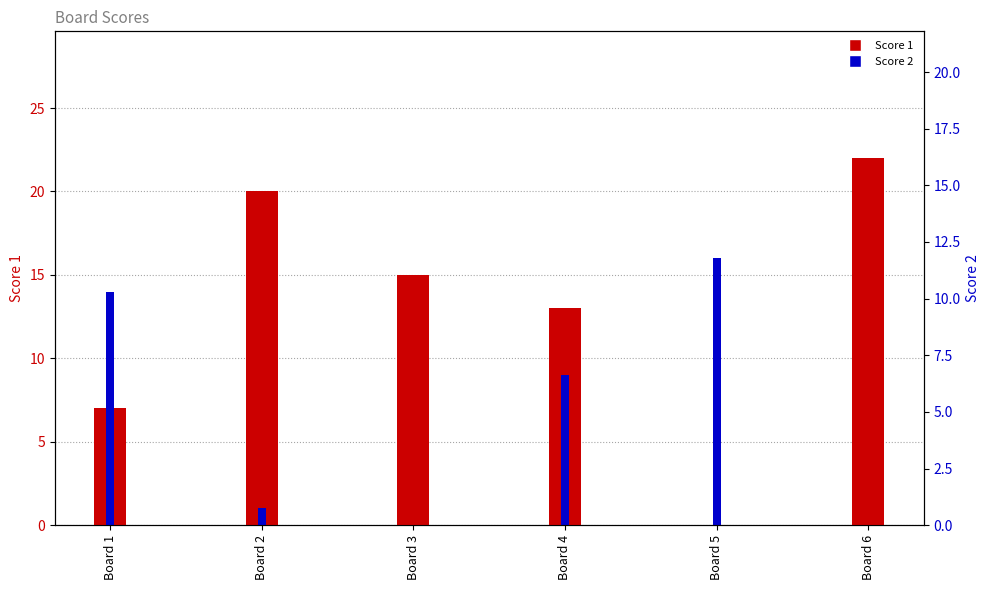

At which label is Score 1 closest to 11?

Board 4